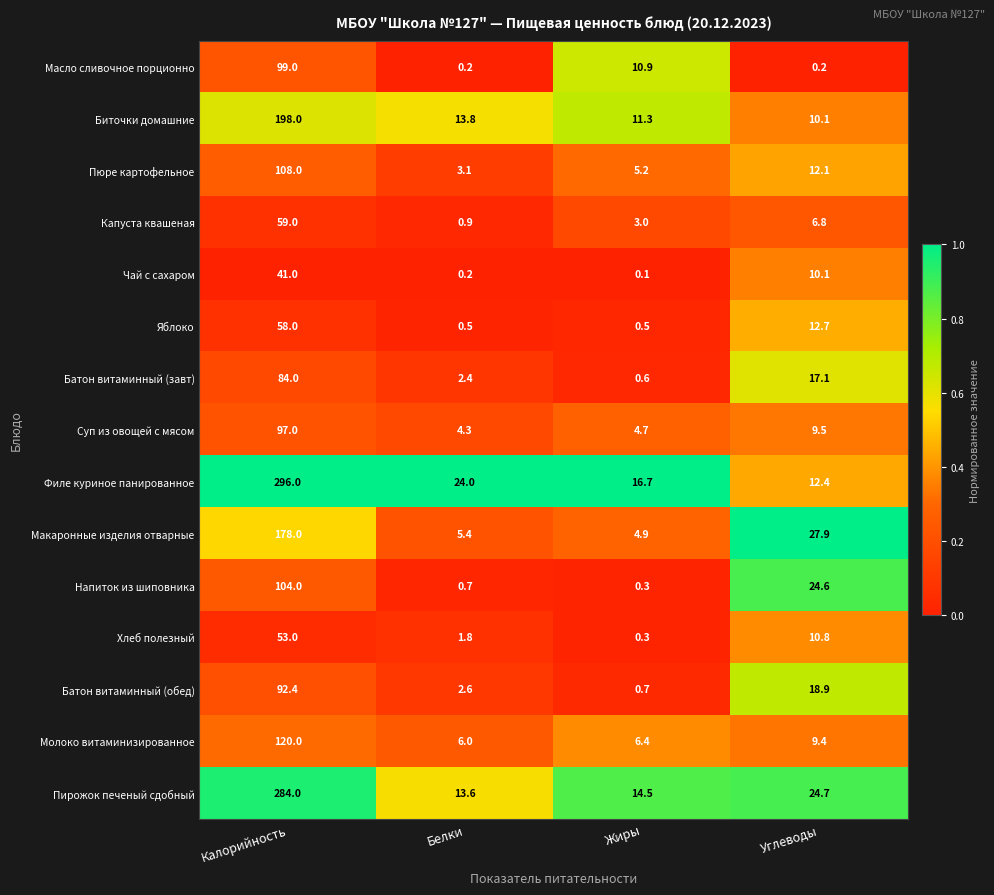

Rank the categories by Биточки домашние value from highest to lowest.

Калорийность, Белки, Жиры, Углеводы